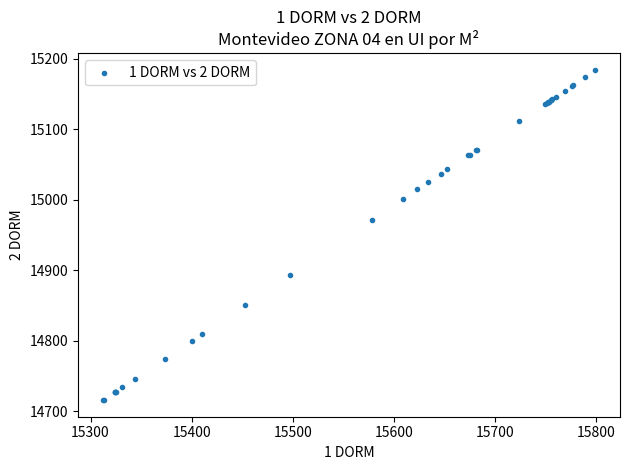

What Y value in the scatter plot is closest to 14950?

14971